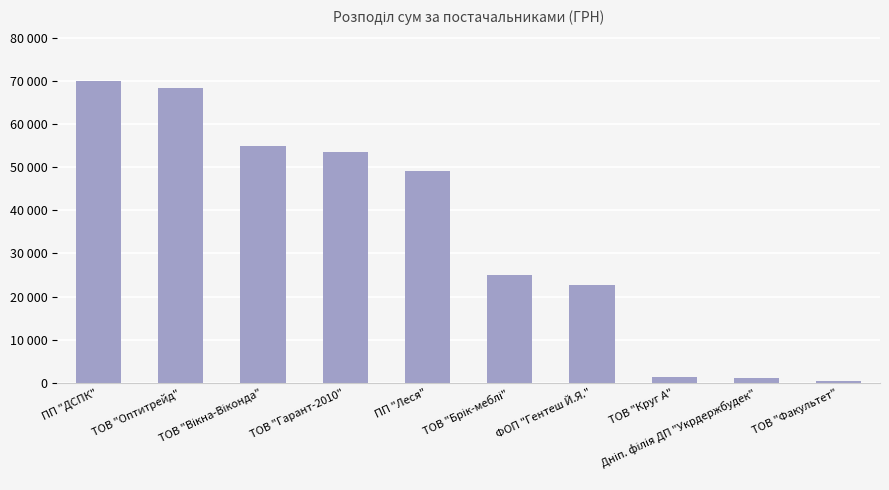

Where is the data nearest to the value 35199?

ТОВ "Брік-меблі"